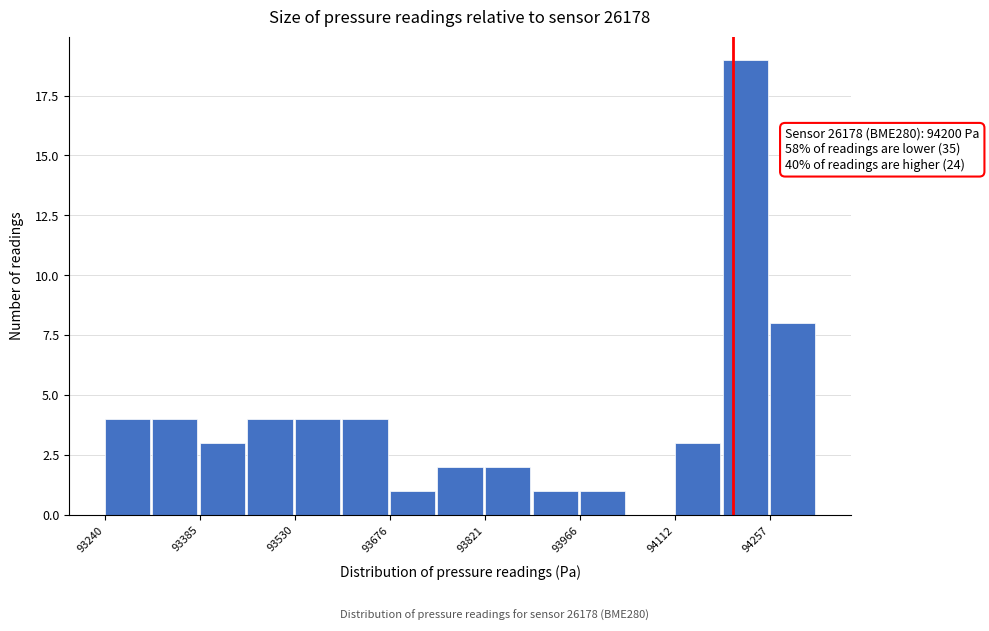

Around what value on the x-axis is the tallest bar? Give the approximate position of its centre, as read against the axis.

94220